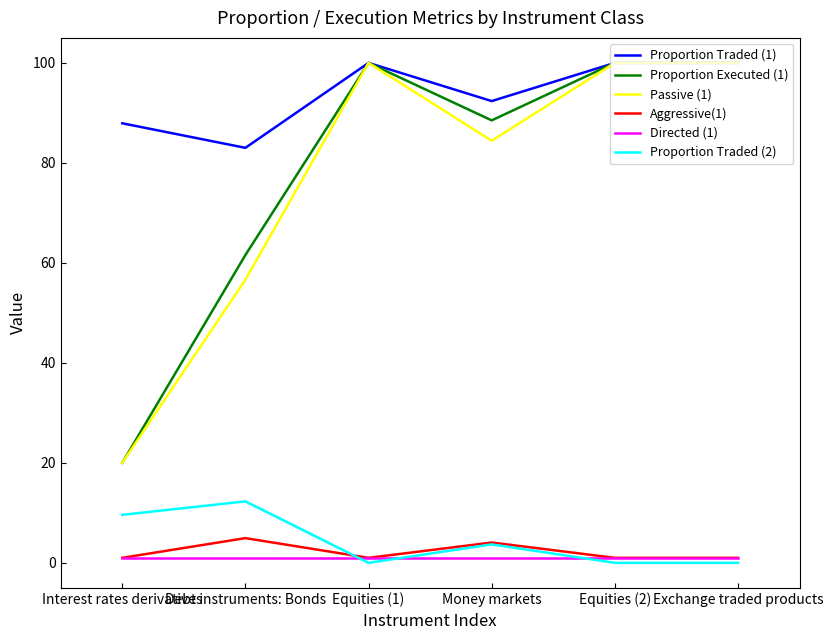

What position from the left is Equities (2)?

5